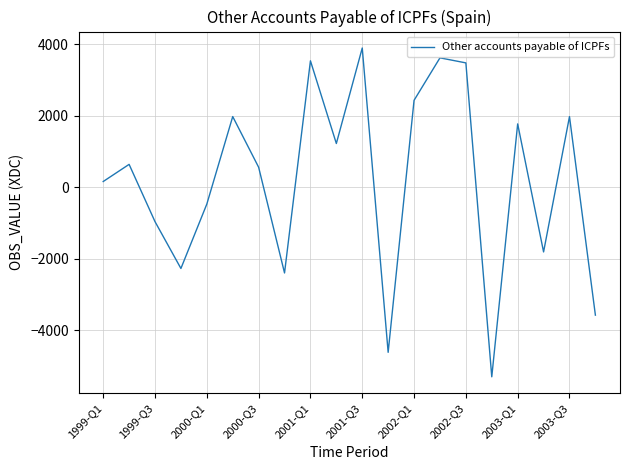

What is the difference between the maximum and minimum values?

9205